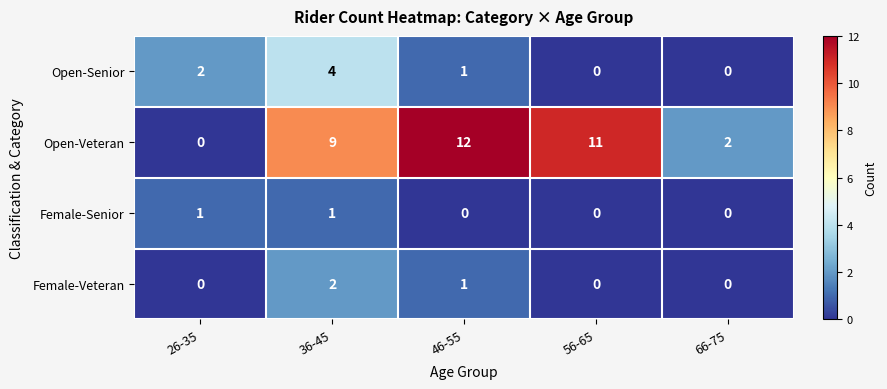

Which category has the highest value across all series?

46-55